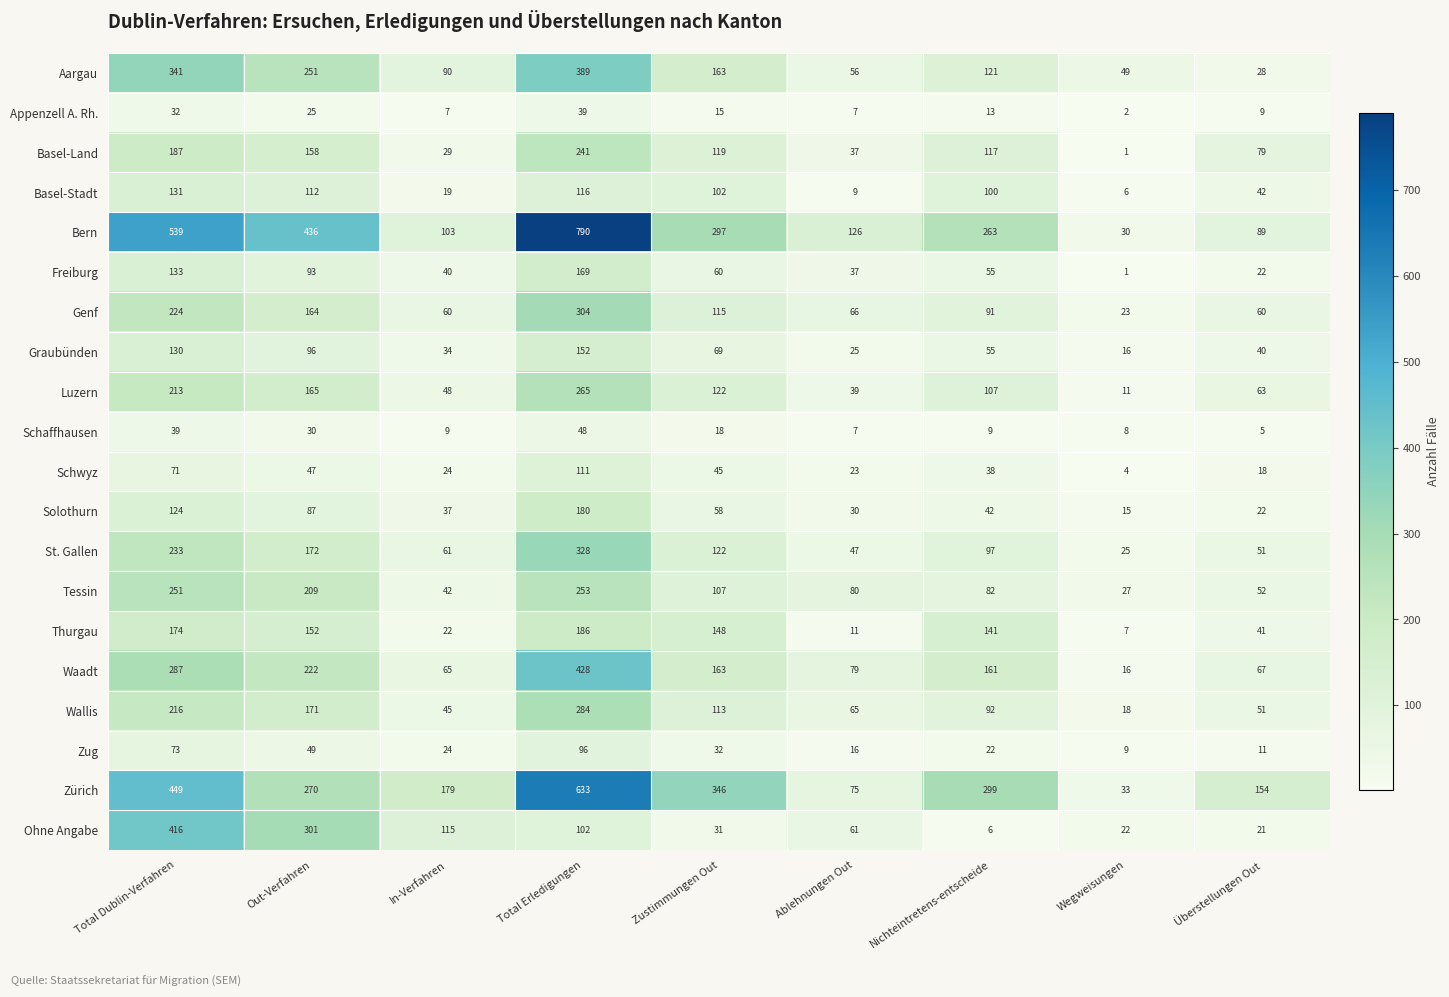

What is the difference between the Schwyz values at Total Dublin-Verfahren and In-Verfahren?

47